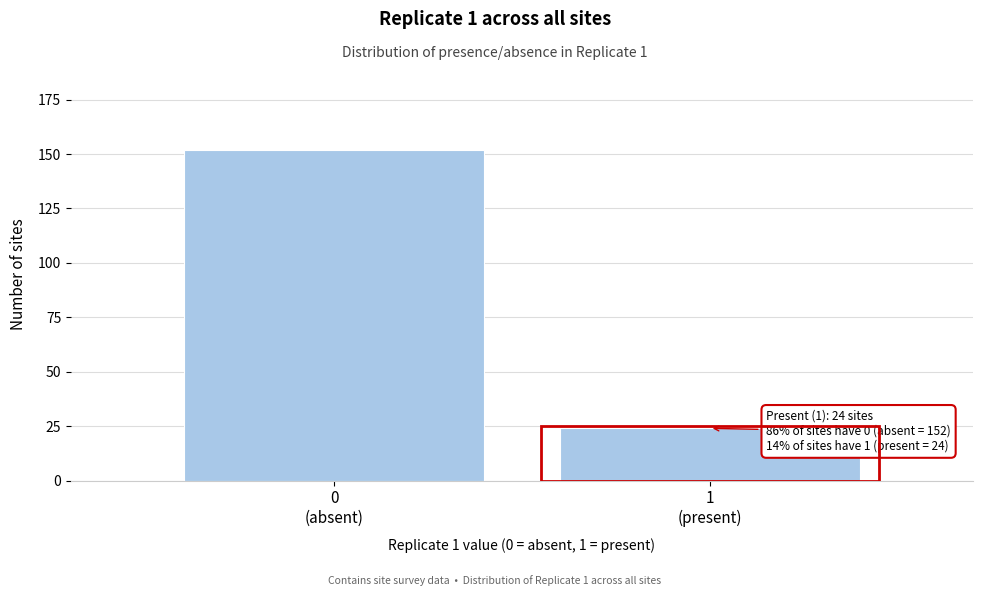

Reading right to left, transcribe all the data shown in this chart.

24	152